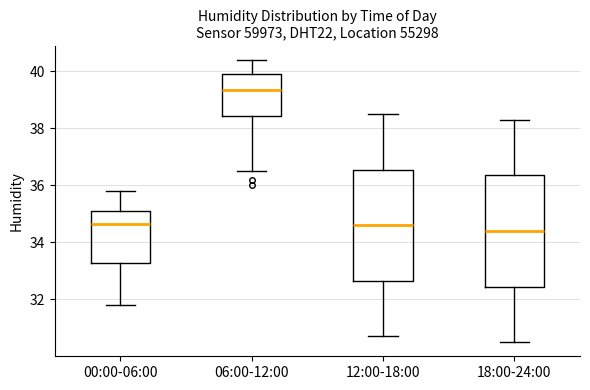

Where does the lower whisker of the box for 12:00-18:00 end on the y-axis? The values are not printed on the chart, so give them approximately, as read against the axis.

30.8